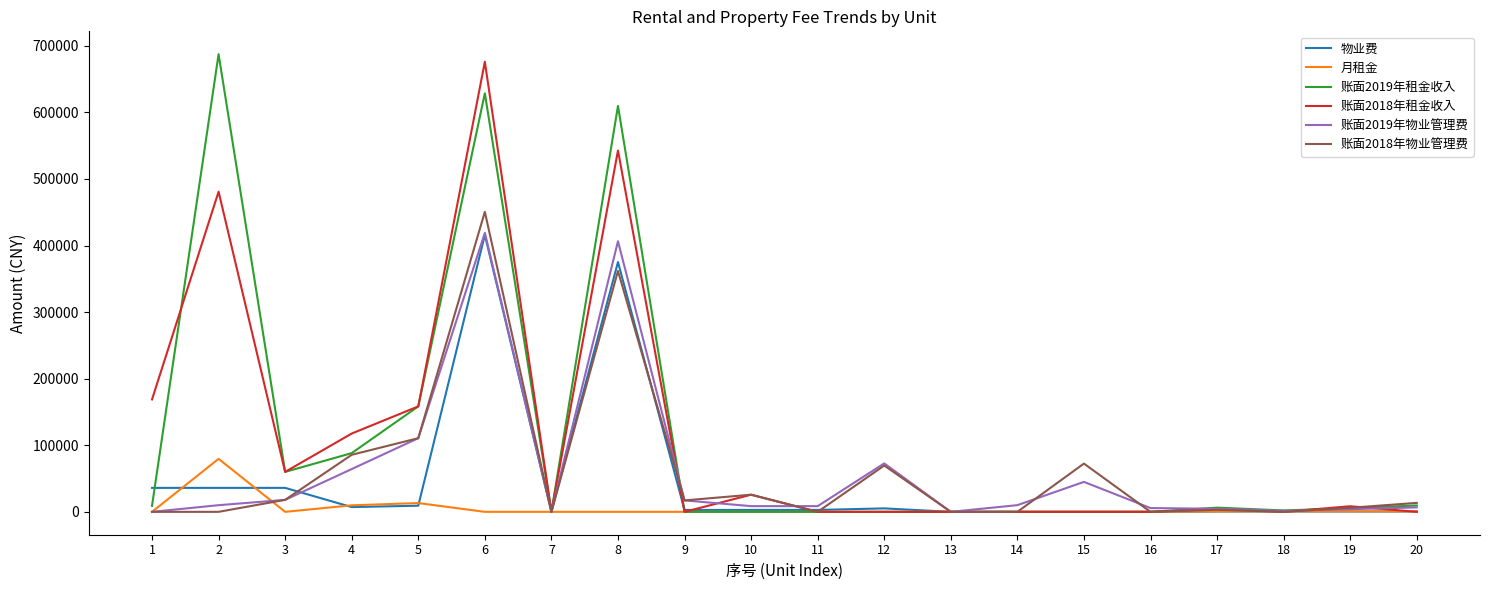

The 账面2019年物业管理费 series shows 120314 at 8. True or false?

False